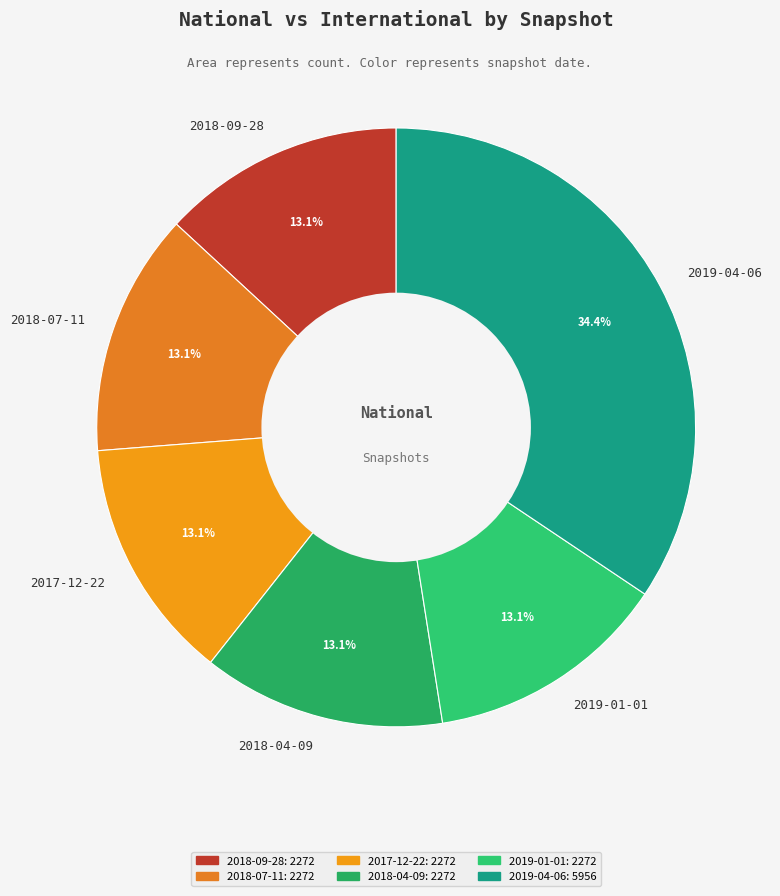

What is the largest slice in the pie chart?

2019-04-06